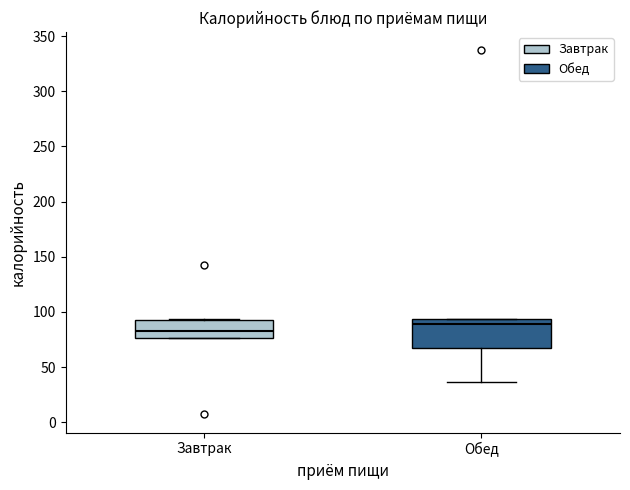

Where does the median line of the box for Завтрак sit on the y-axis? The values are not printed on the chart, so give them approximately, as read against the axis.

85